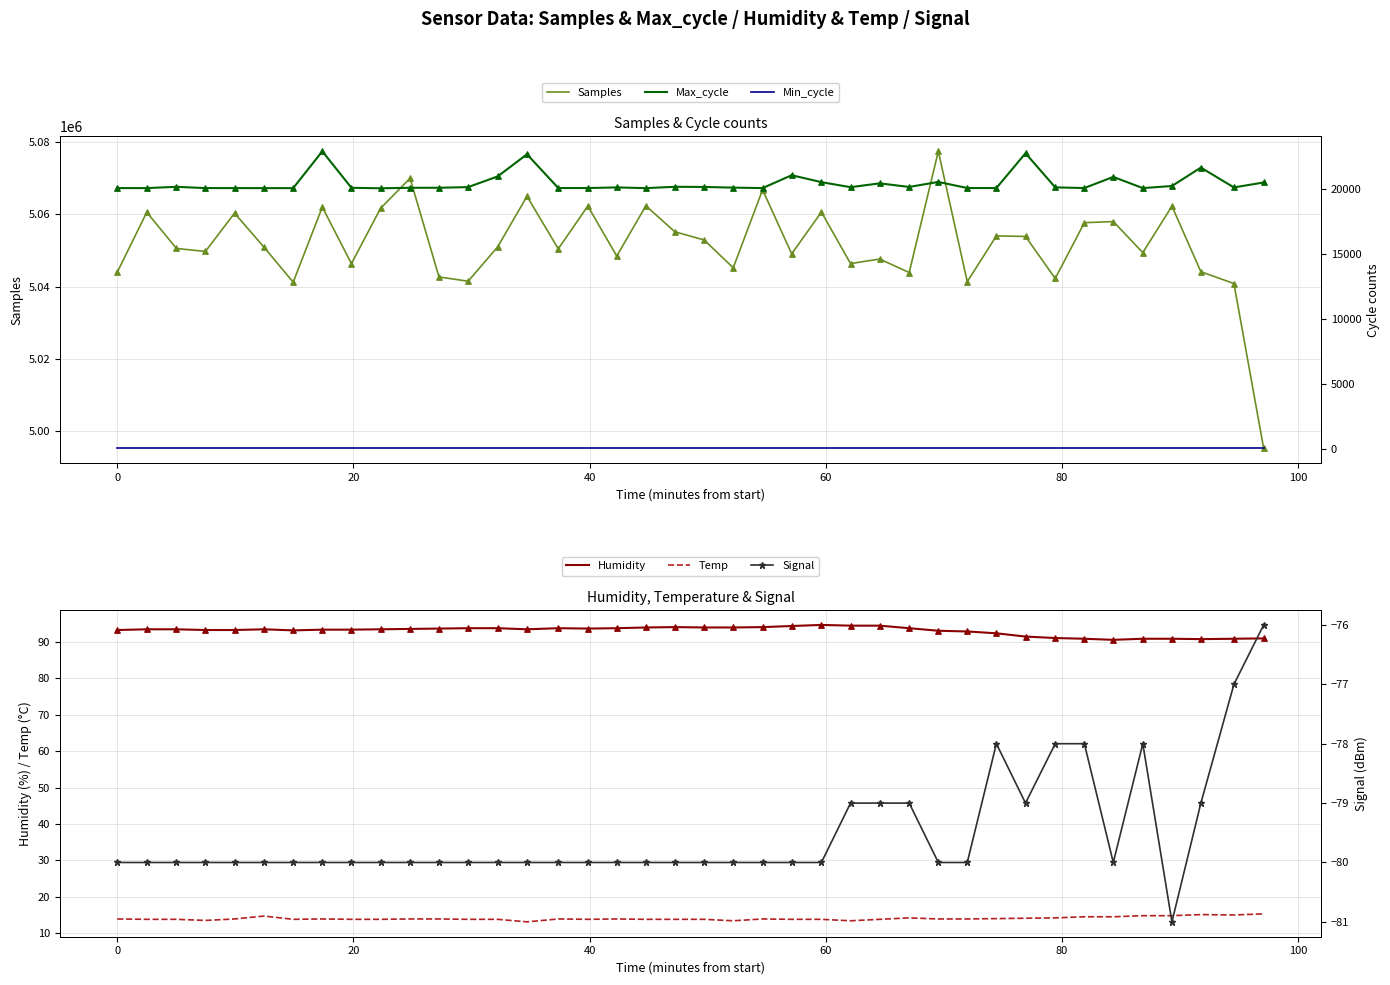

Which series has the widest spread of Y values?

Samples